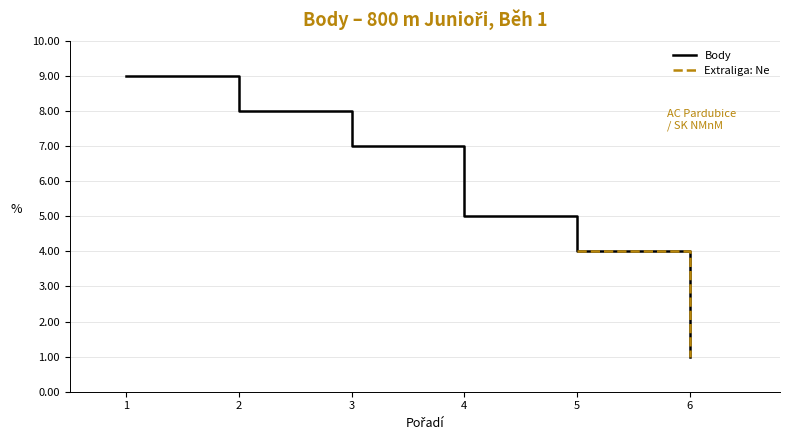

Is it true that Body equals 4 at 2?

False